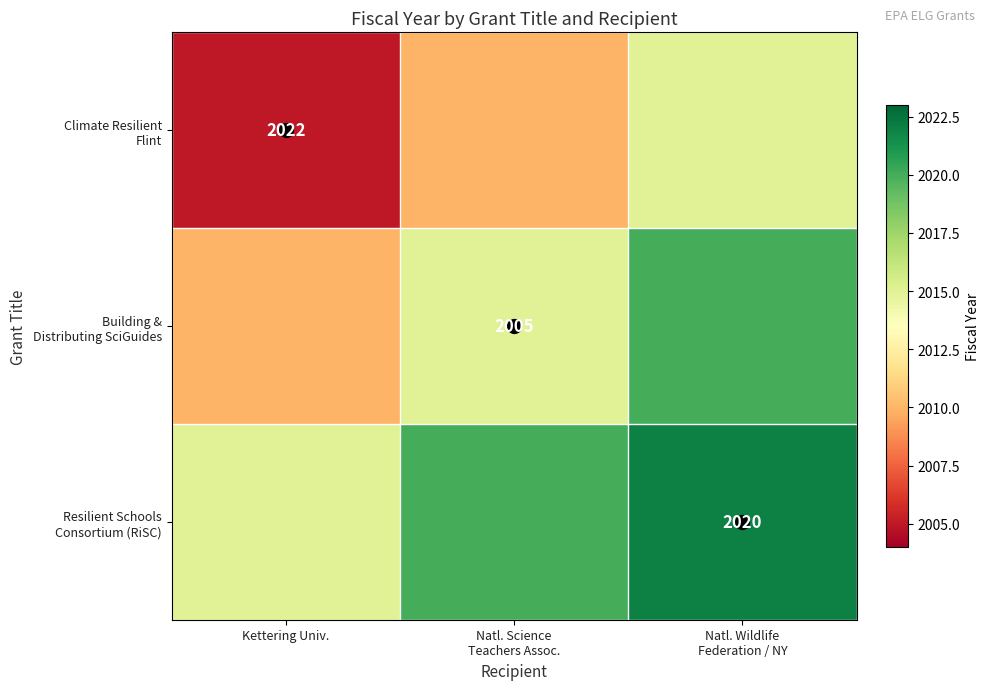

Rank the categories by Climate Resilient Flint value from highest to lowest.

Natl. Wildlife Federation / NY, Natl. Science Teachers Assoc., Kettering Univ.